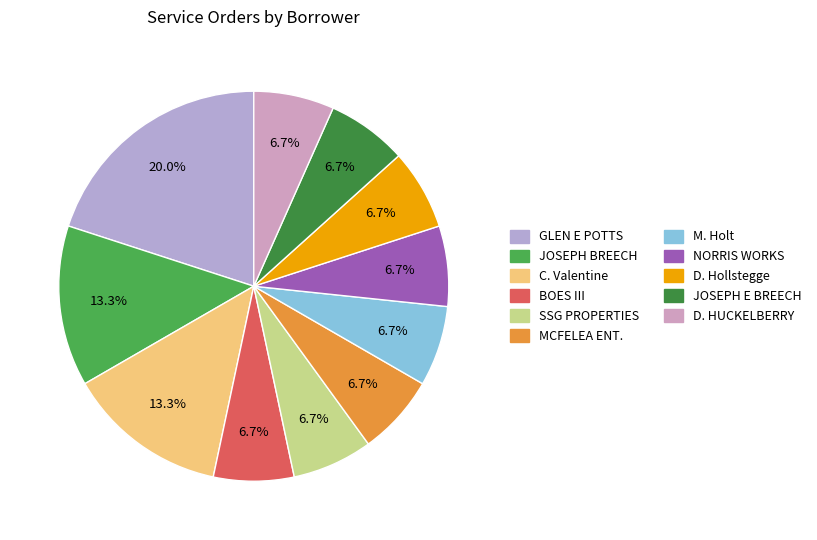

Count the number of slices in the pie.

11